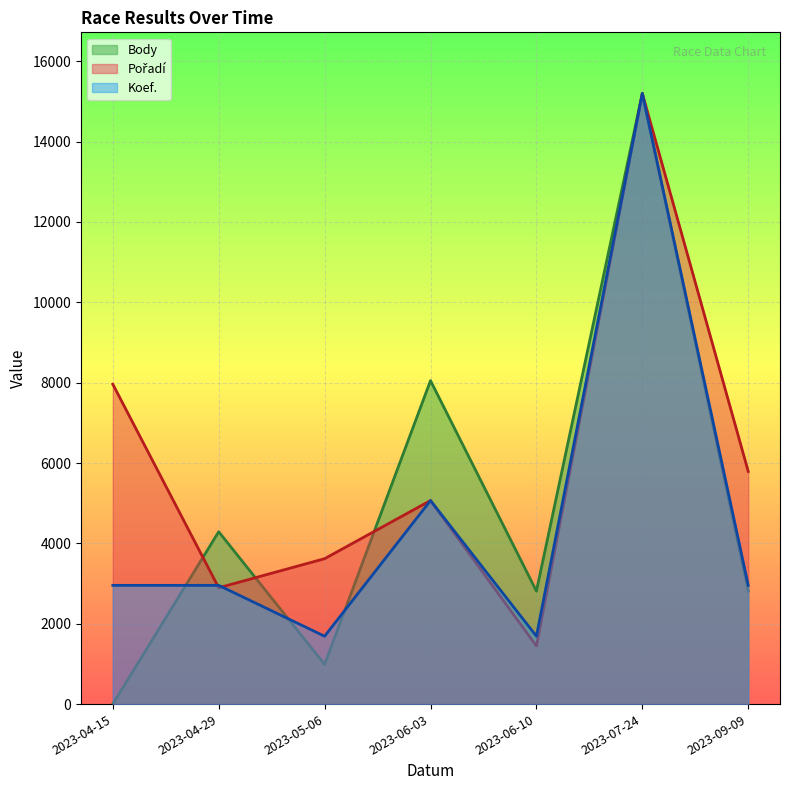

How many interior local peaks does the Koef. series have?

2